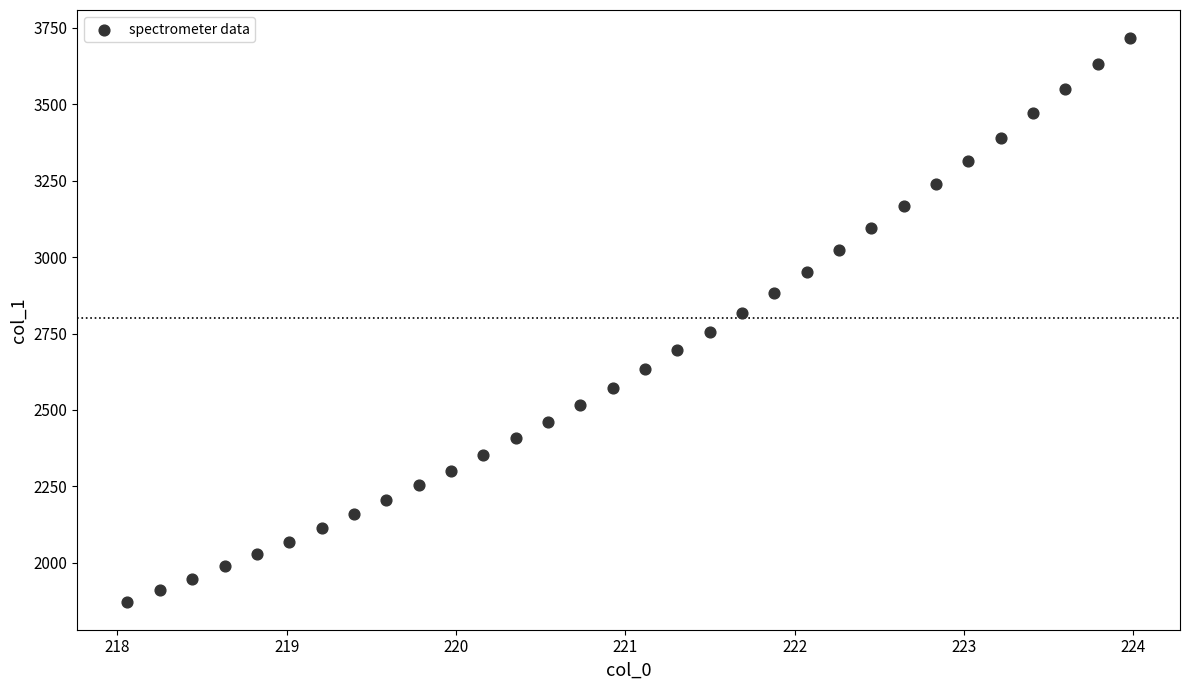

What is the range of X values (max minus min)?

5.9